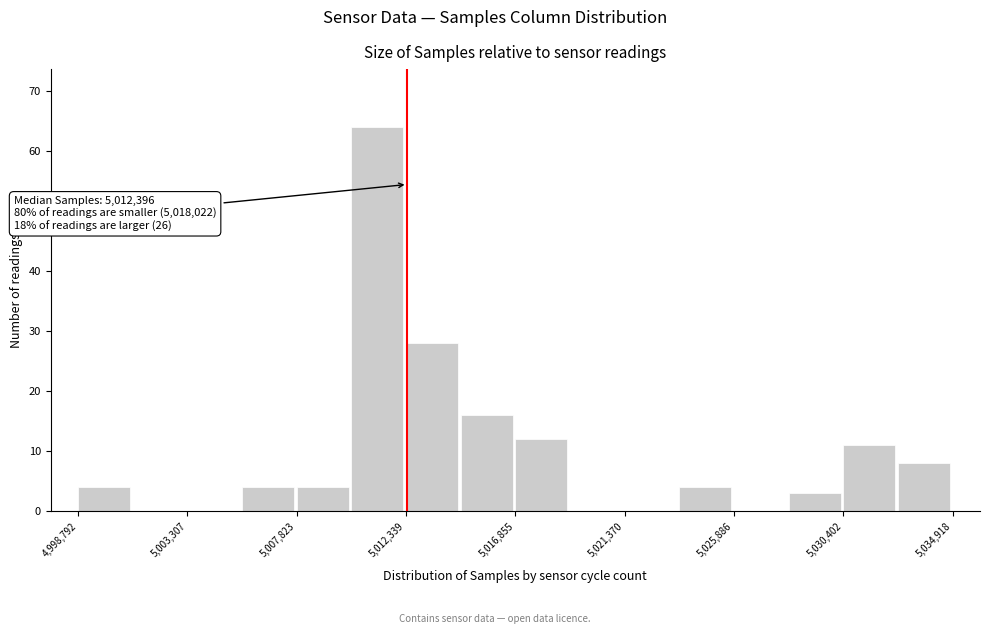

Over which range of the x-axis is the bar tallest?

5010000 to 5012500